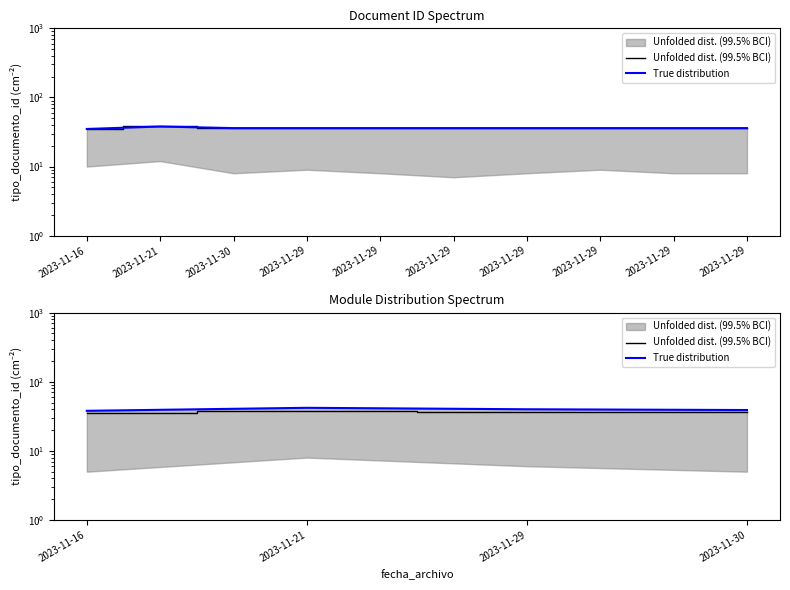

Where is the first local maximum for Unfolded dist. (99.5% BCI)?

2023-11-21